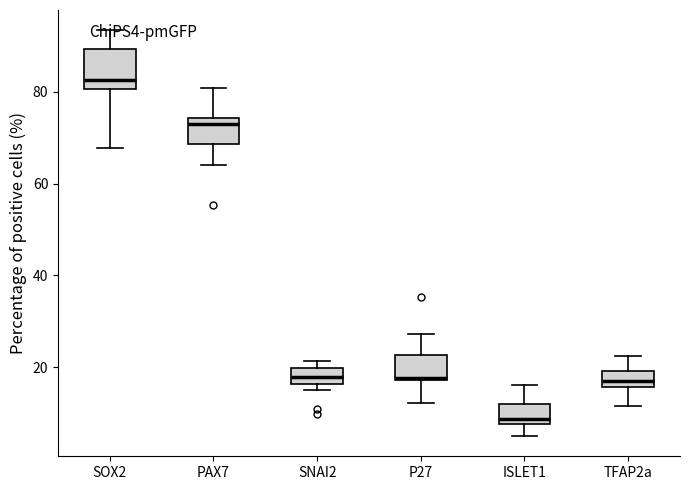

Comparing the boxes themselves (not the whiskers), which one is the tallest?

SOX2